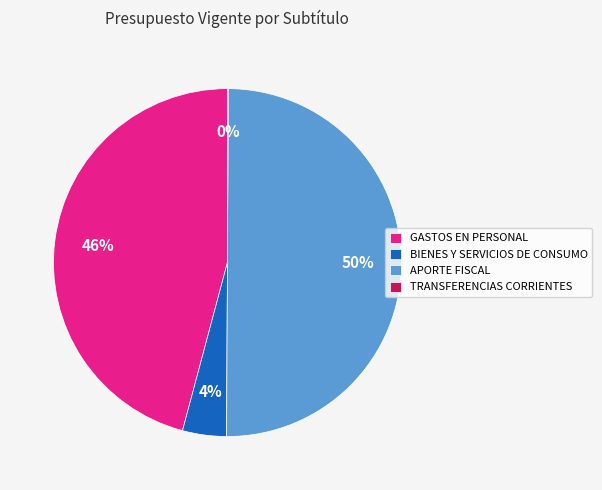

Which slice is the largest?

APORTE FISCAL